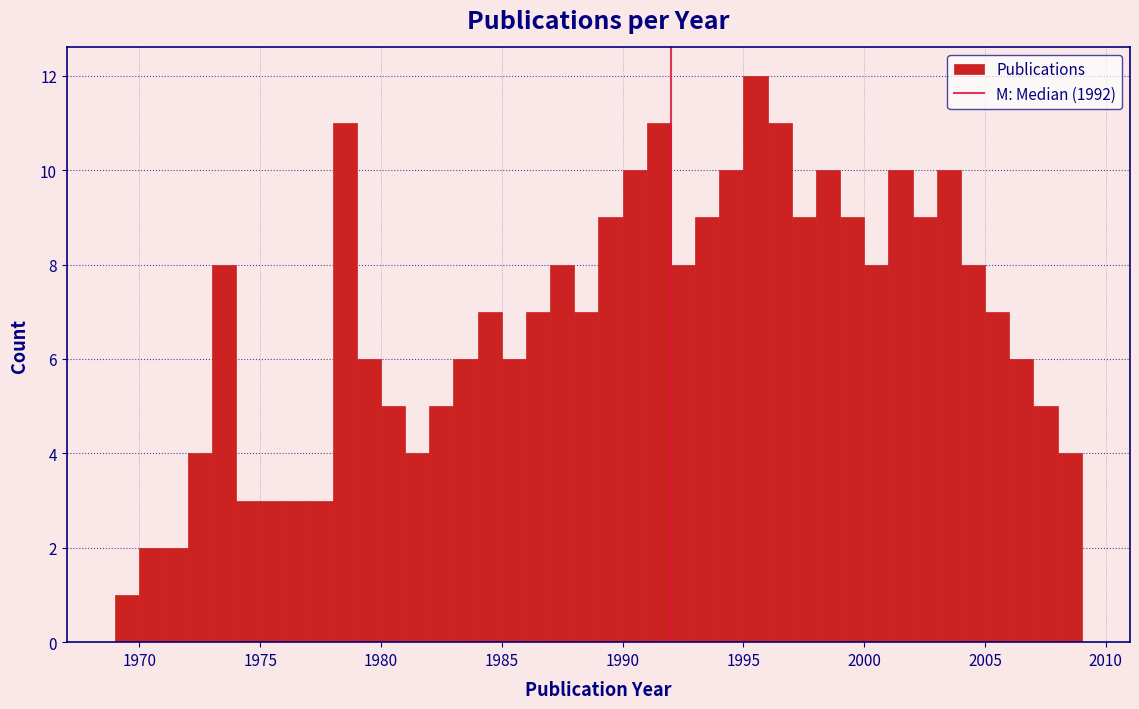

Read against the x-axis, roughly where is the centre of the tallest bar?

1995.5